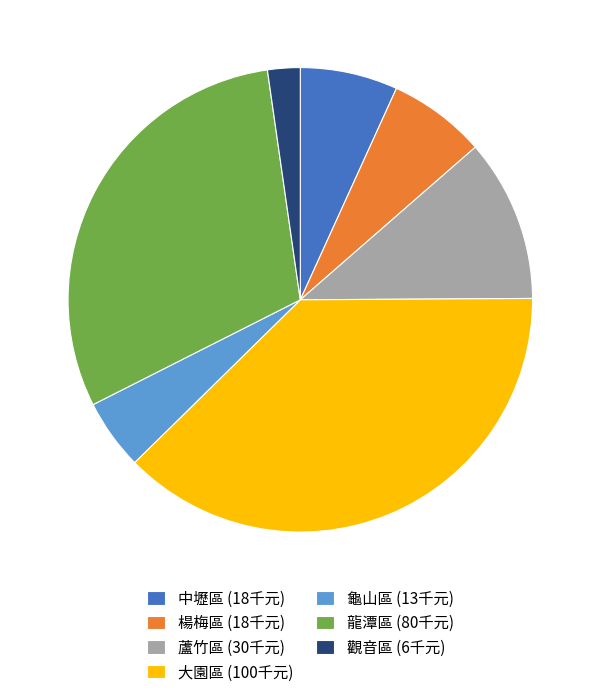

Approximately how many times larger is the value at 蘆竹區 (30千元) compared to 龜山區 (13千元)?

2.3